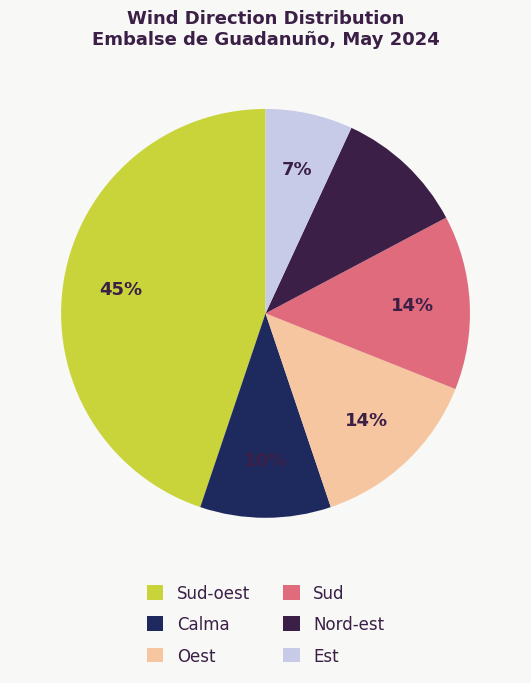

Count the number of slices in the pie.

6